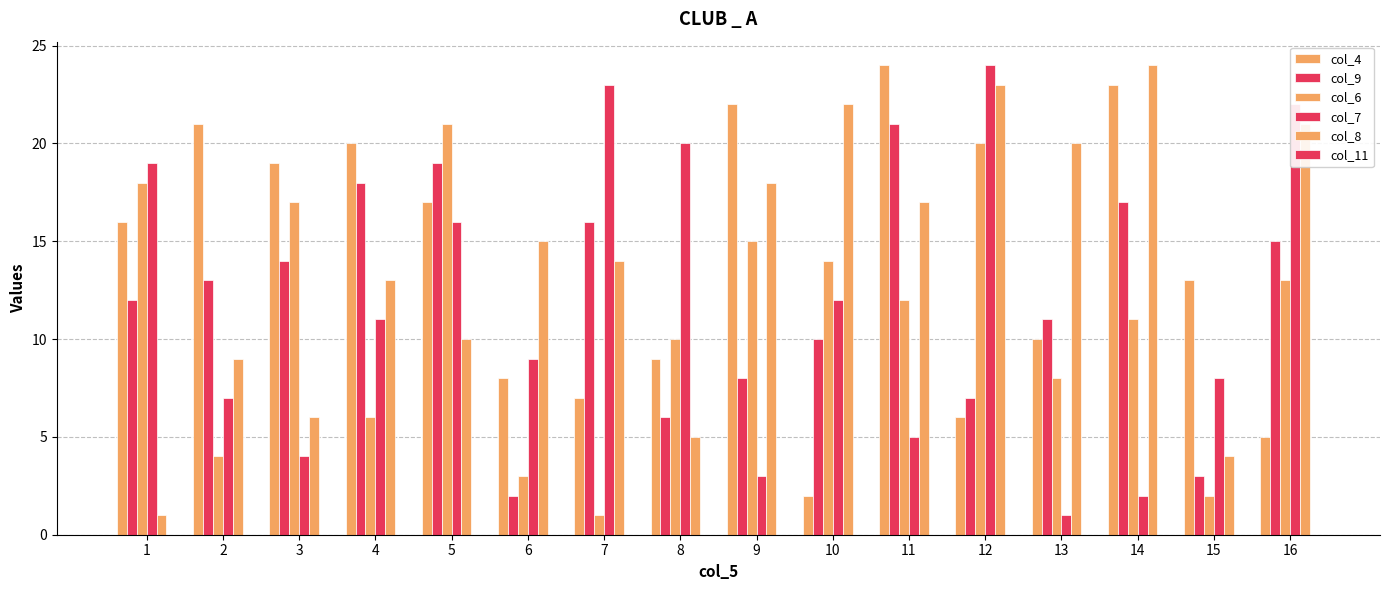

What is the average value of the col_6 series?

11